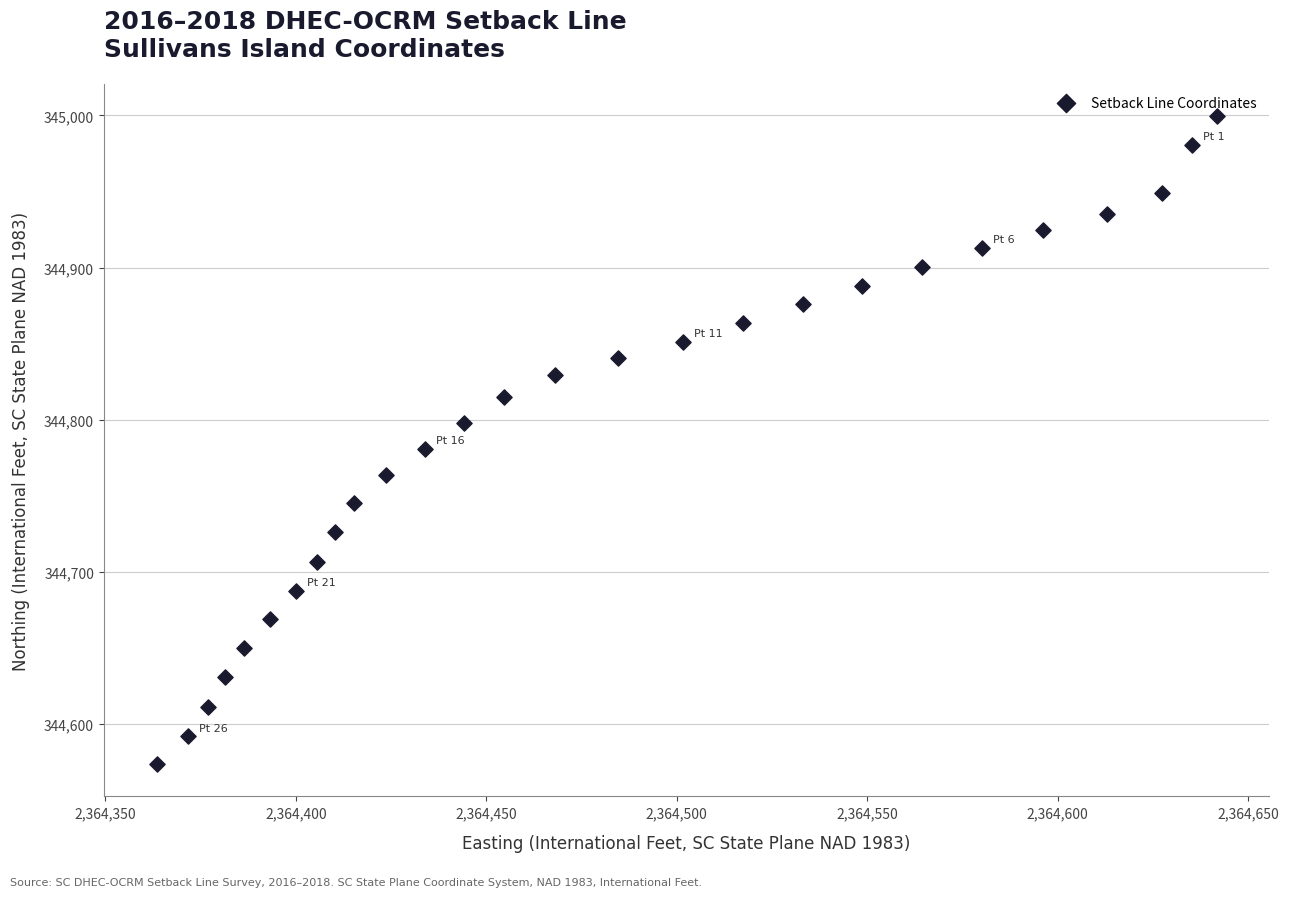

What Y value in the scatter plot is closest to 344786?

344780.6